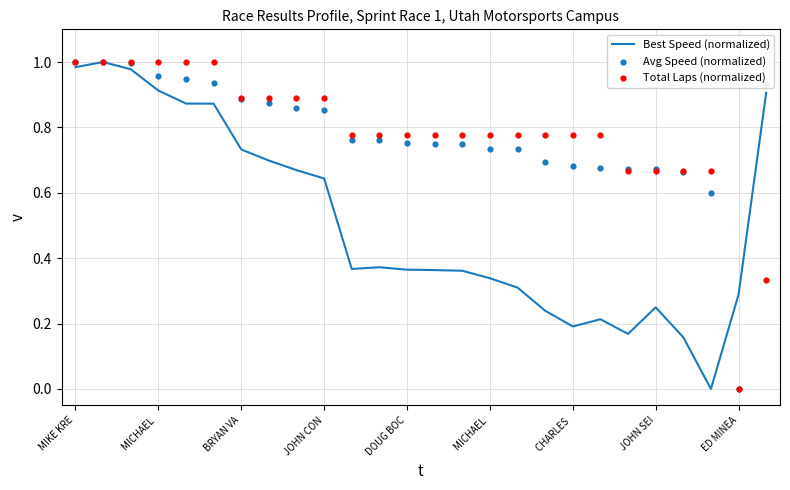

Which series reaches the minimum Y coordinate?

Best Speed (normalized)